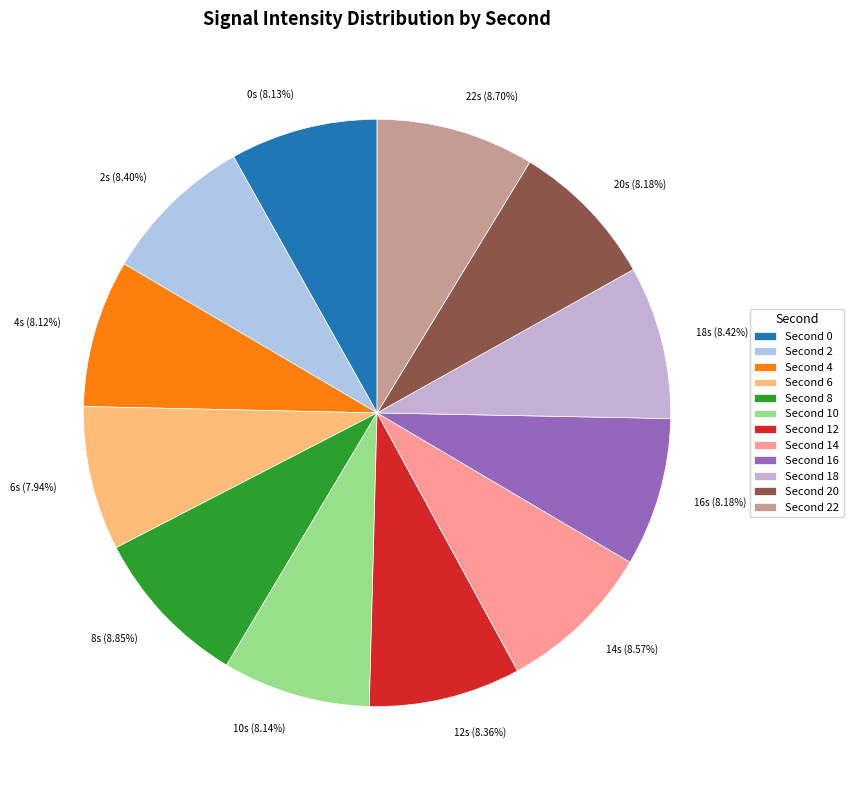

Does 20s (8.18%) account for over 50% of the chart?

No